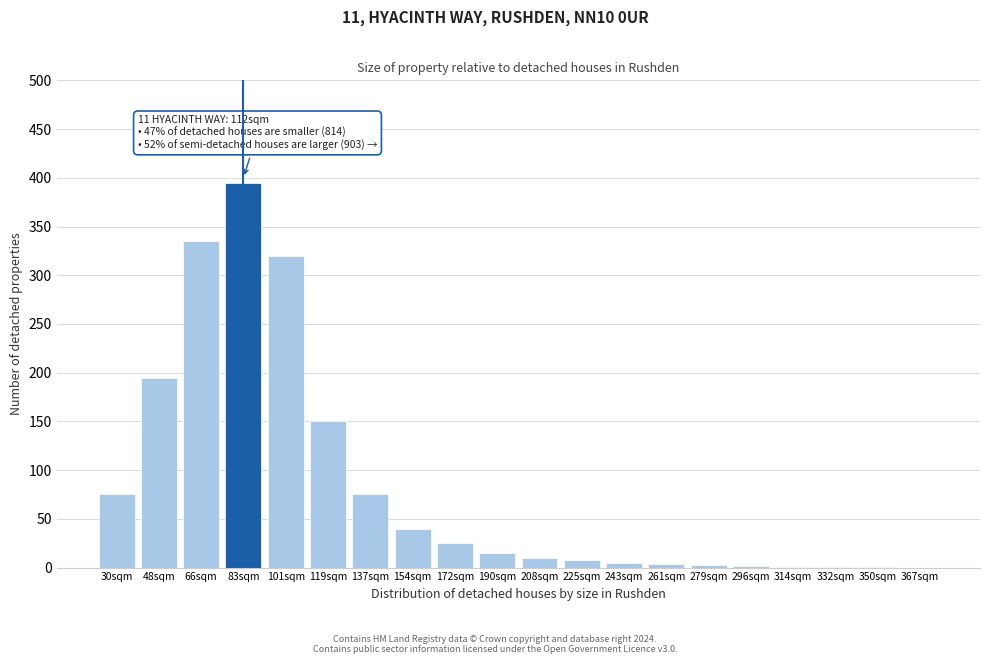

Which label corresponds to the largest value in the chart?

83sqm